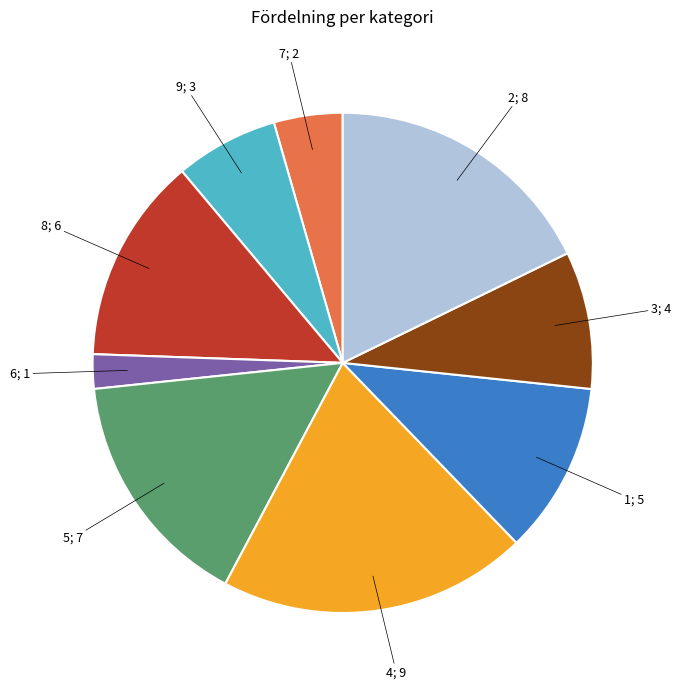

Is there any slice that represents more than half of the pie?

No